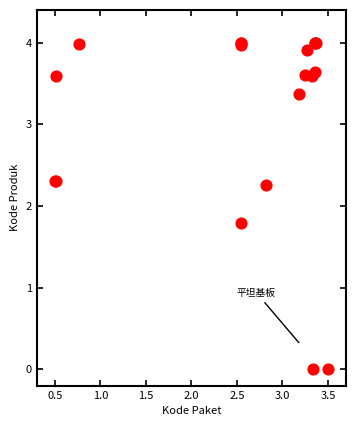

What Y value in the scatter plot is closest to 2?

1.8